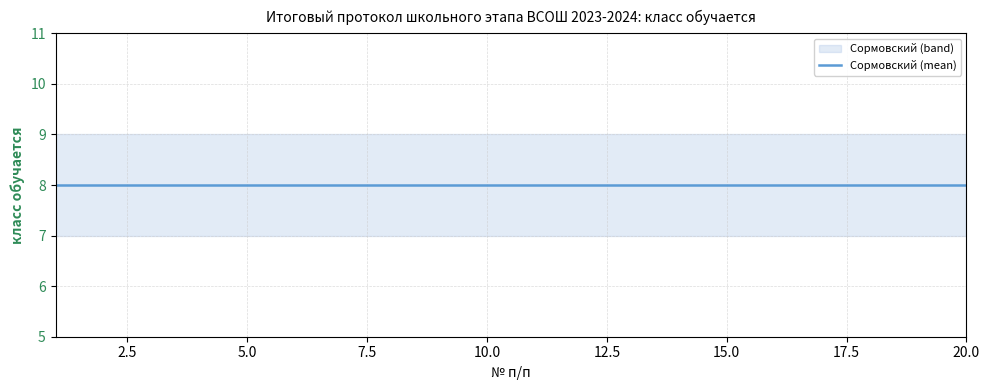

Reading right to left, extract all data points from this chart.

Сормовский (mean): 20=8	19=8	18=8	17=8	16=8	15=8	14=8	13=8	12=8	11=8	10=8	9=8	8=8	7=8	6=8	5=8	4=8	3=8	2=8	1=8
Сормовский (upper): 20=9	19=9	18=9	17=9	16=9	15=9	14=9	13=9	12=9	11=9	10=9	9=9	8=9	7=9	6=9	5=9	4=9	3=9	2=9	1=9
Сормовский (lower): 20=7	19=7	18=7	17=7	16=7	15=7	14=7	13=7	12=7	11=7	10=7	9=7	8=7	7=7	6=7	5=7	4=7	3=7	2=7	1=7